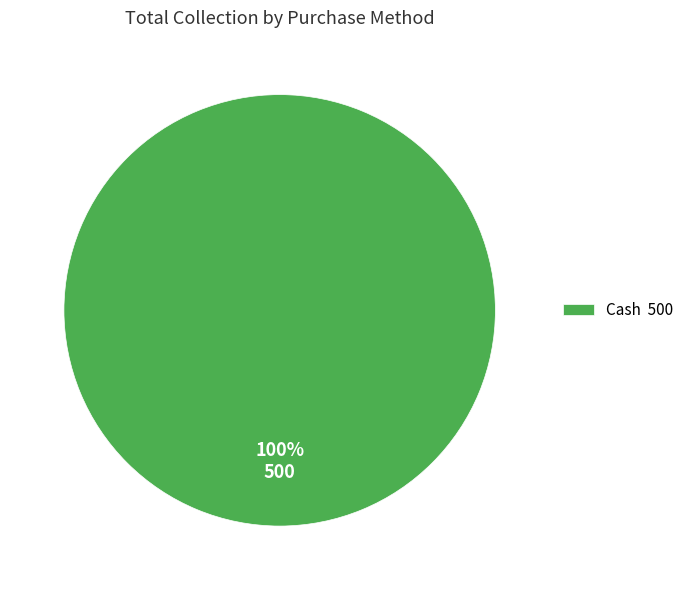

Is there a majority slice in this chart?

Yes